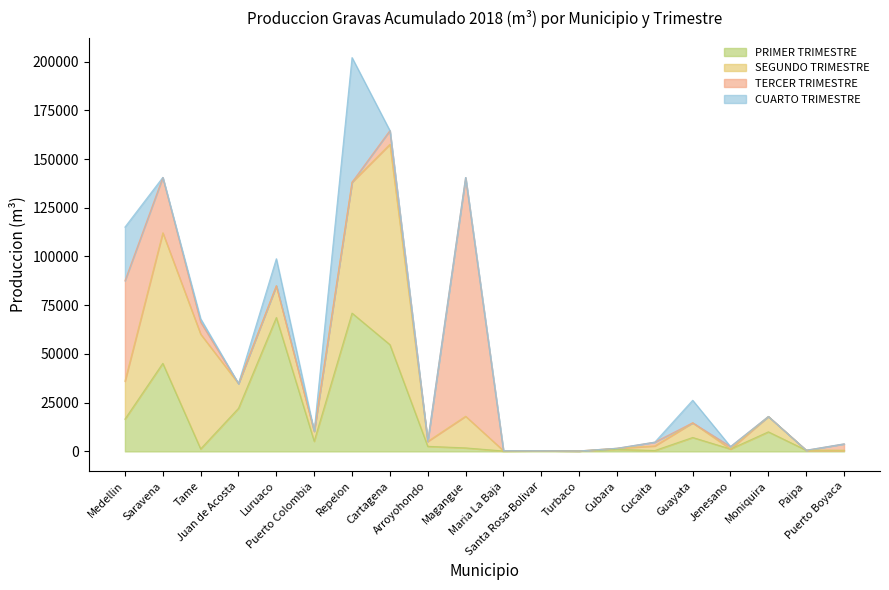

Which series has the largest range (max minus min)?

TERCER TRIMESTRE